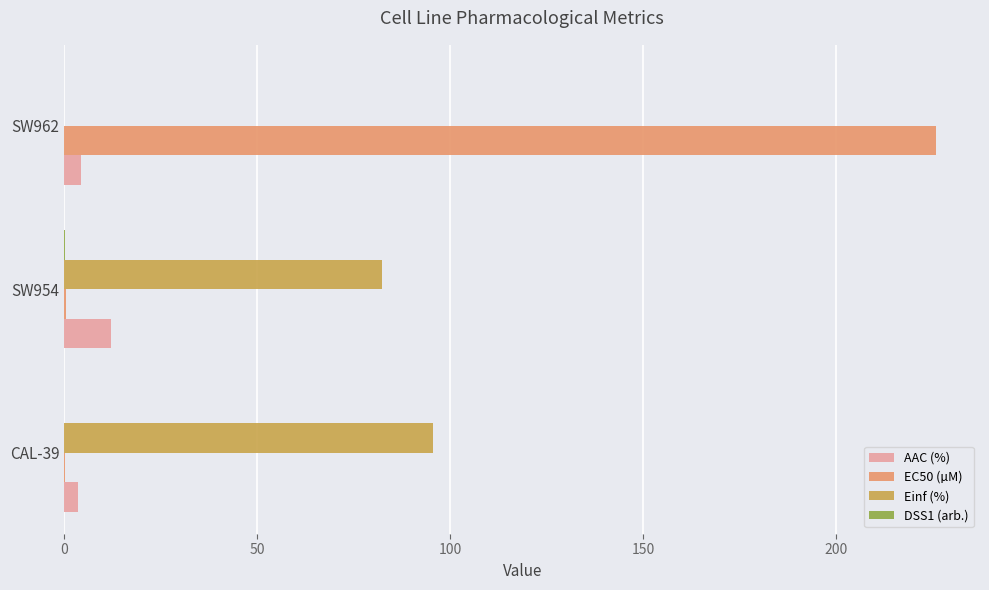

At which label is Einf (%) closest to 47?

SW954